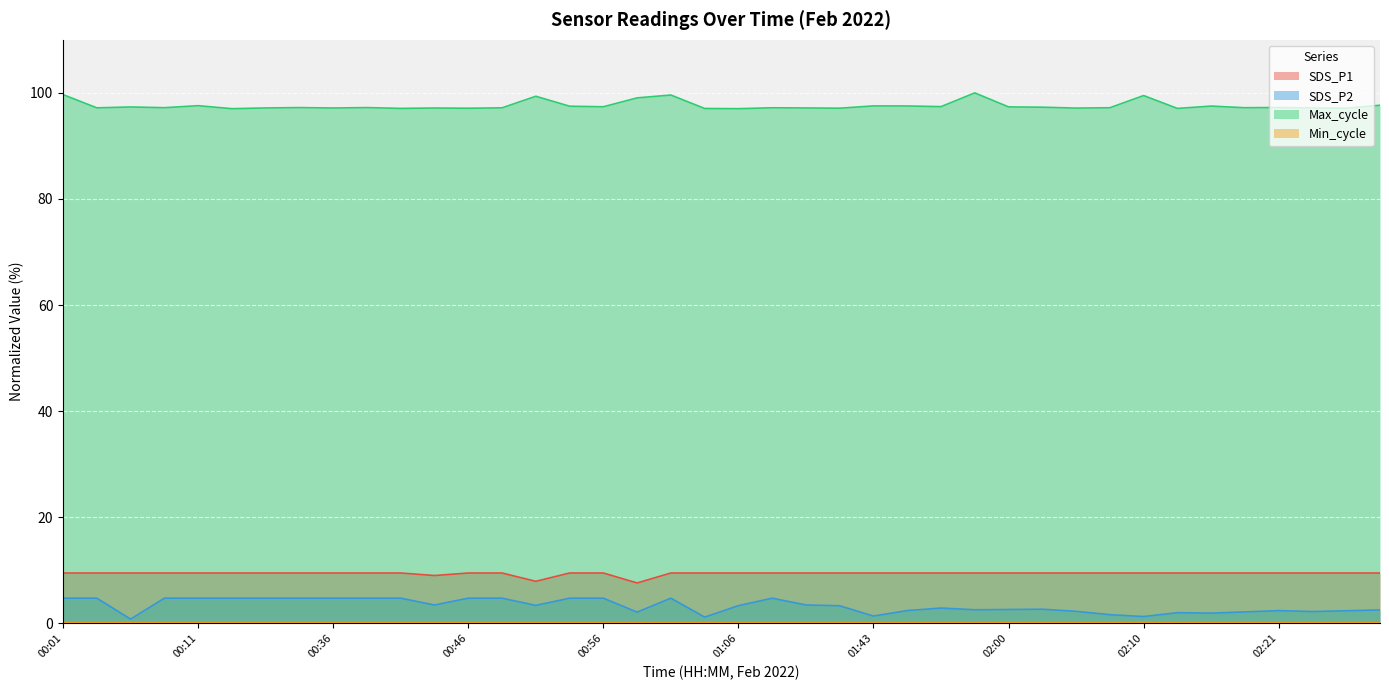

What is the minimum value for Min_cycle?

0.1